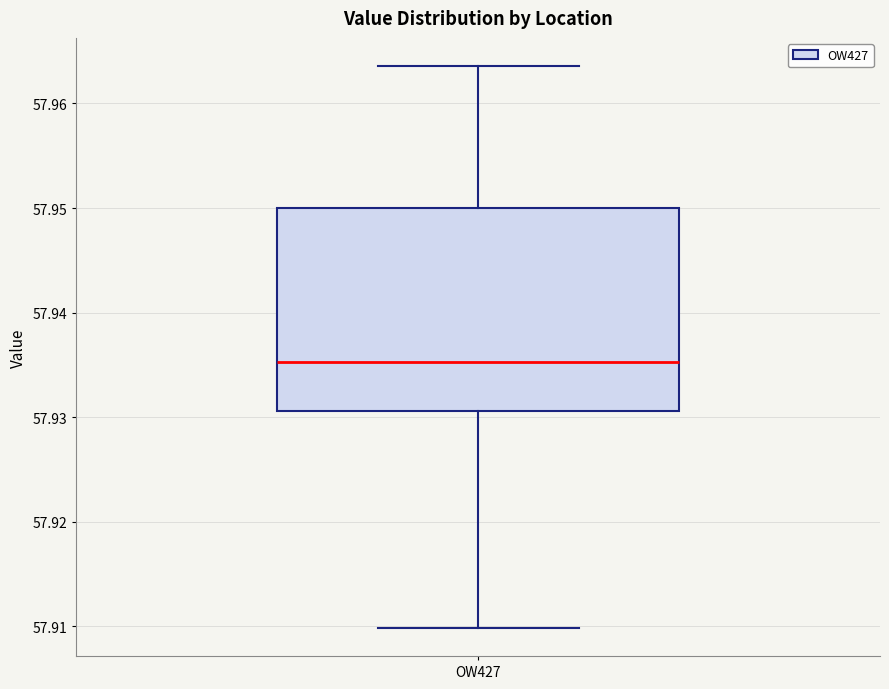

Transcribe this box plot: give where the median line is, the range the box spans, and where the two whiskers end, as read against the y-axis. The values are not printed on the chart, so give them approximately, as read against the axis.

median 57.935, box 57.931 to 57.950, whiskers 57.910 to 57.964